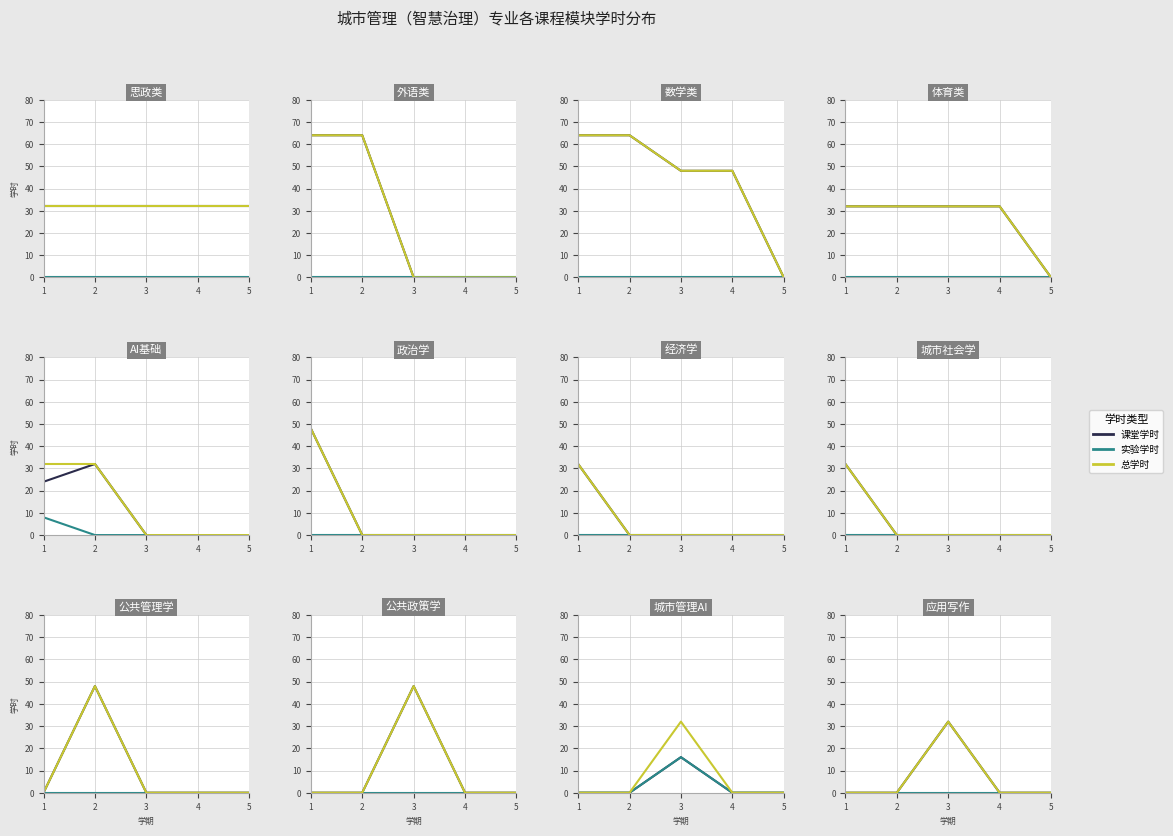

Rank the categories by 实验学时 value from lowest to highest.

1, 2, 3, 4, 5